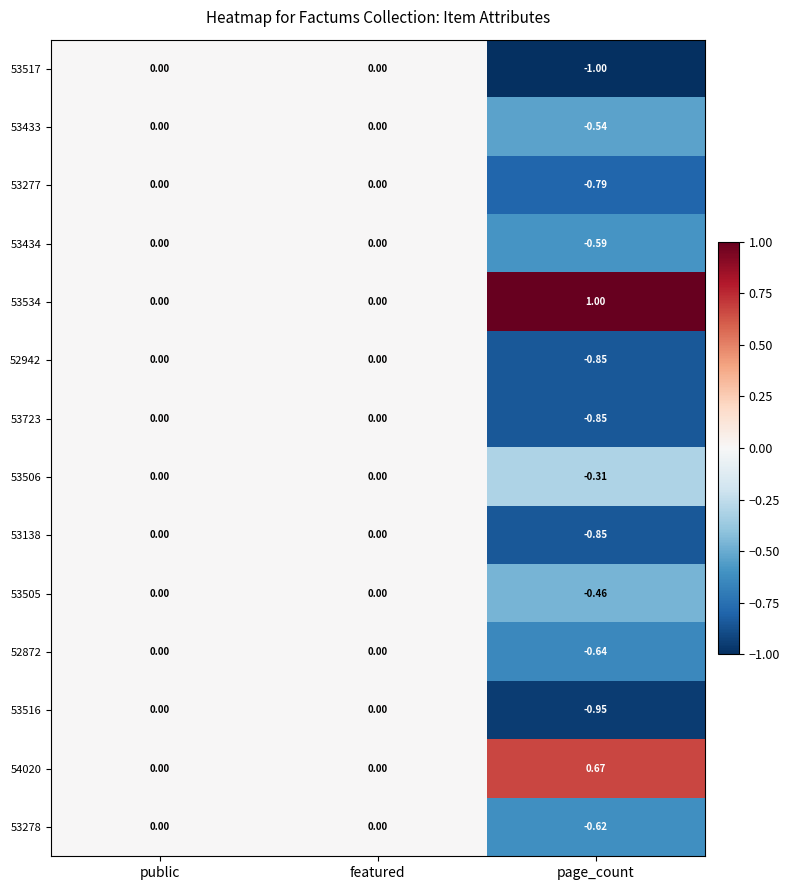

At which category does the chart reach its peak across all series?

page_count